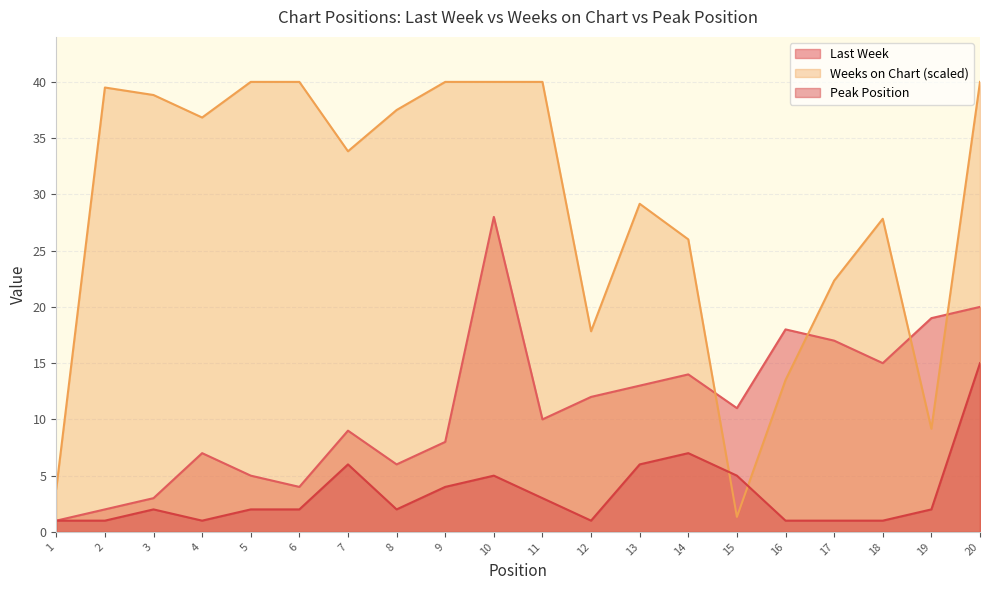

Rank the series by their average value, from highest to lowest.

Weeks on Chart (scaled), Last Week, Peak Position